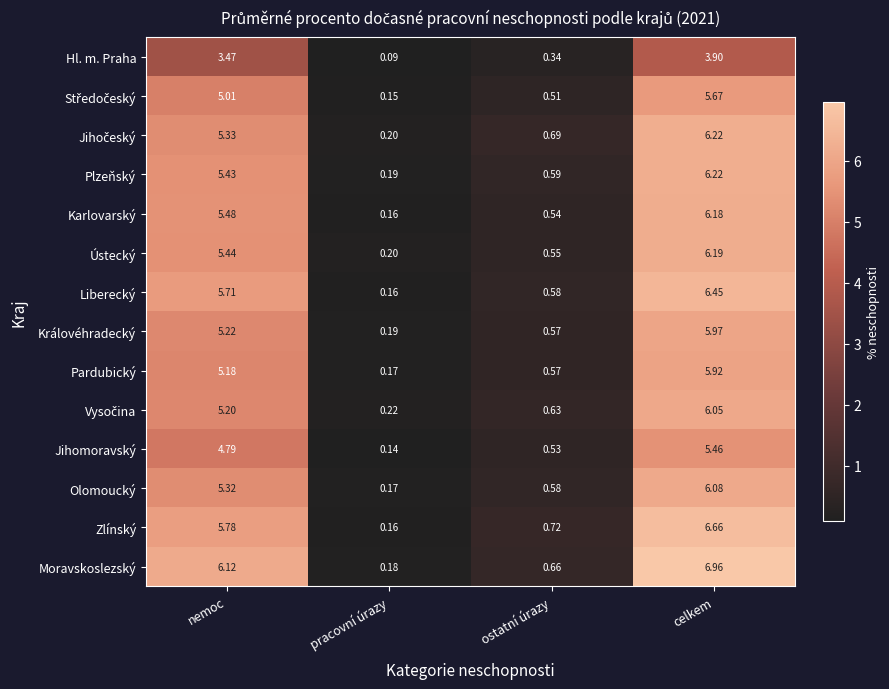

At which category is the sum across all series the highest?

celkem